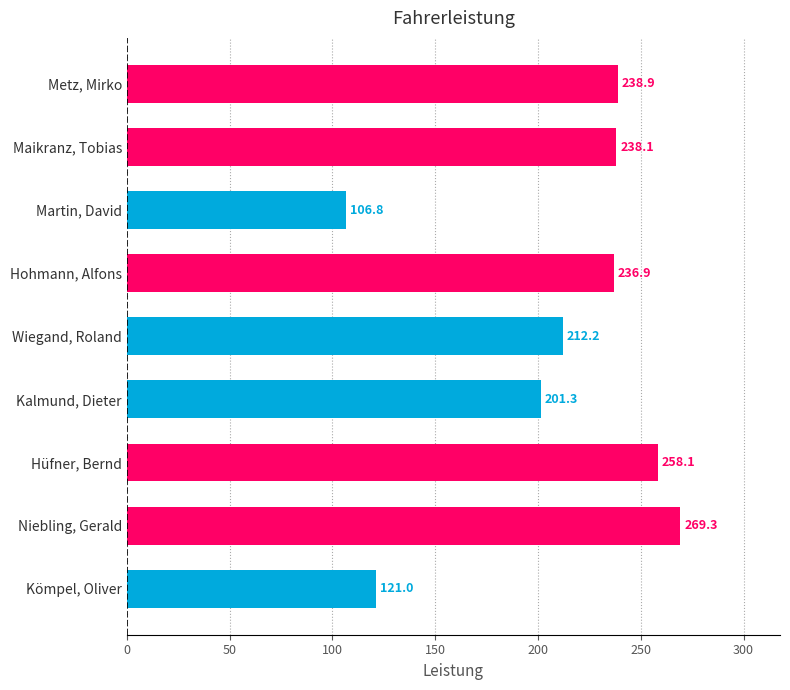

At which category does the chart reach its minimum across all series?

Martin, David